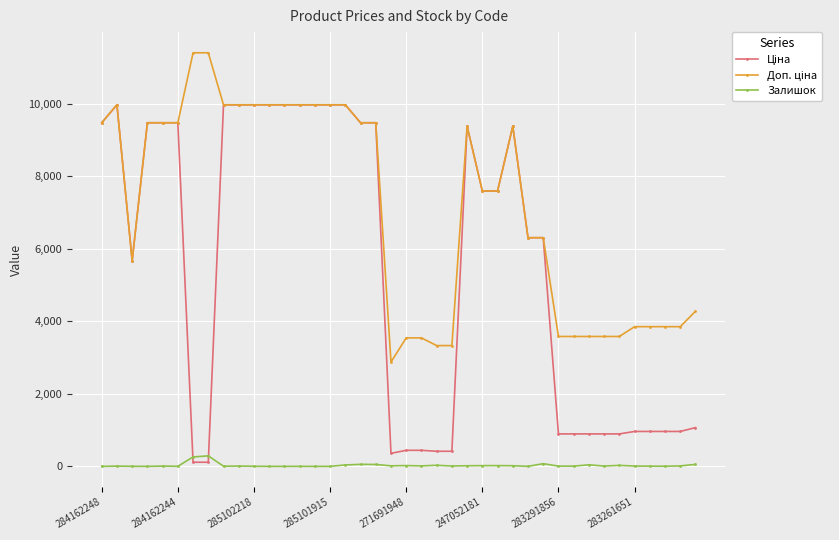

What is the greatest value displayed?

11410.0